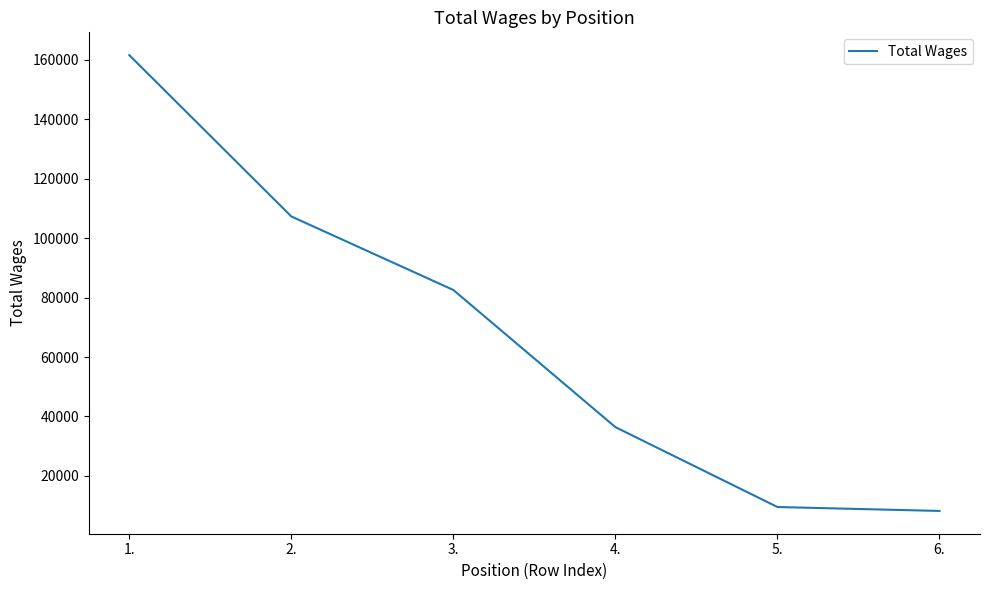

What is the sum of the values at 2. and 4.?

143752